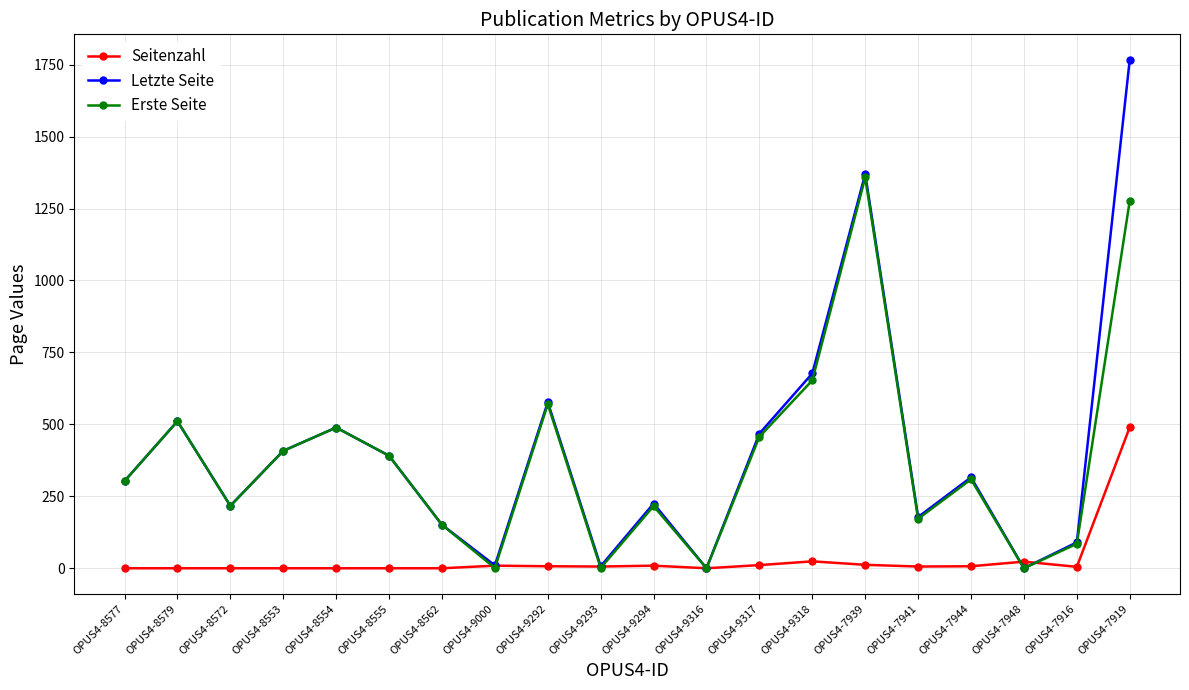

What is the maximum value shown in the chart?

1767